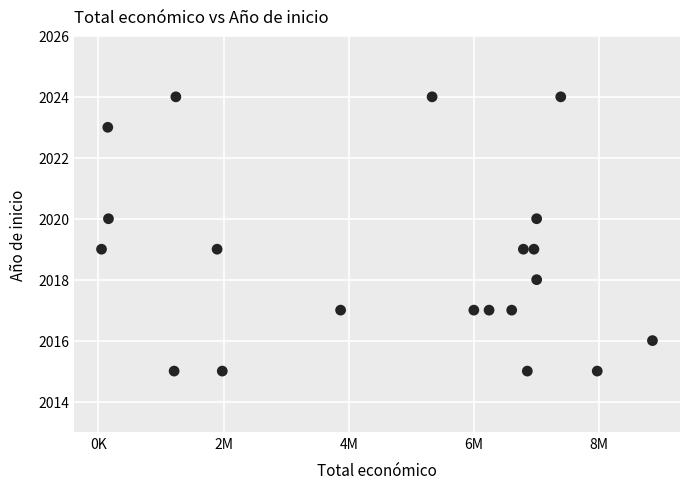

What is the range of X values (max minus min)?

8798523